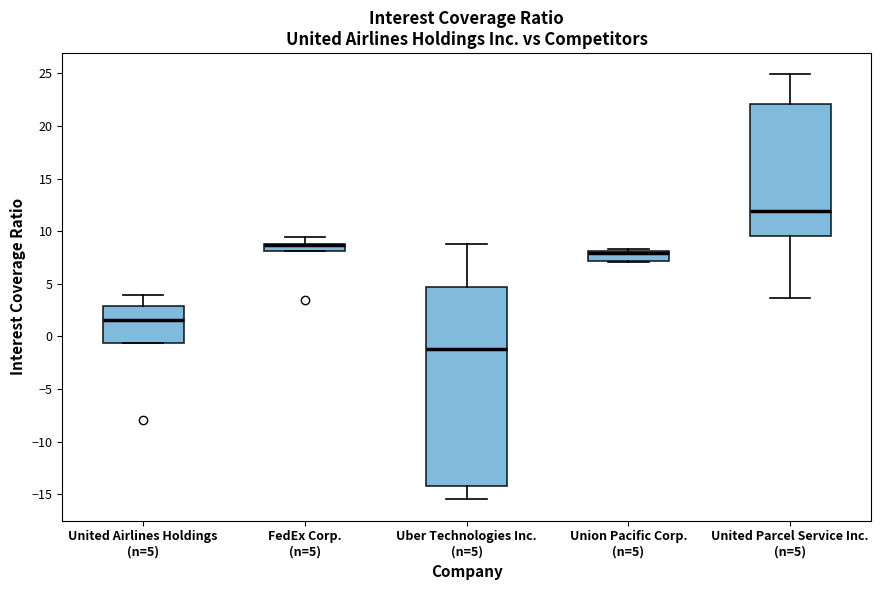

Where does the median line of the box for United Parcel Service Inc. (n=5) sit on the y-axis? The values are not printed on the chart, so give them approximately, as read against the axis.

12.0